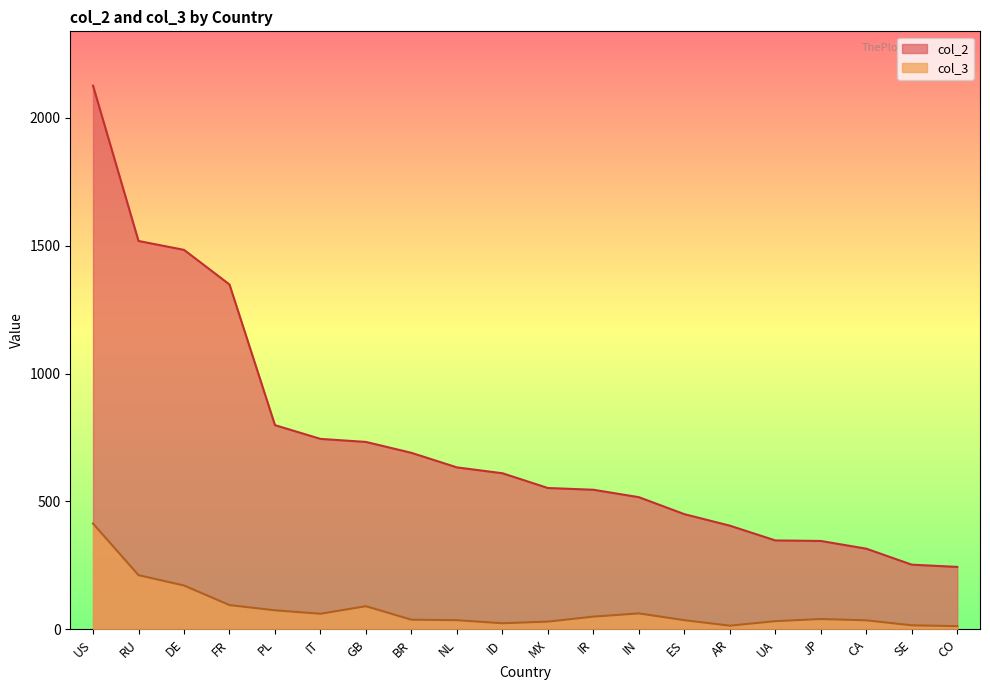

How many values in the col_2 series exceed 610?

10